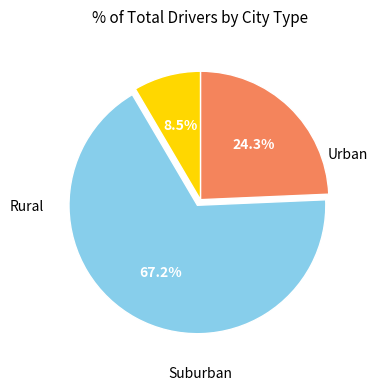

Does any single category account for the majority?

Yes